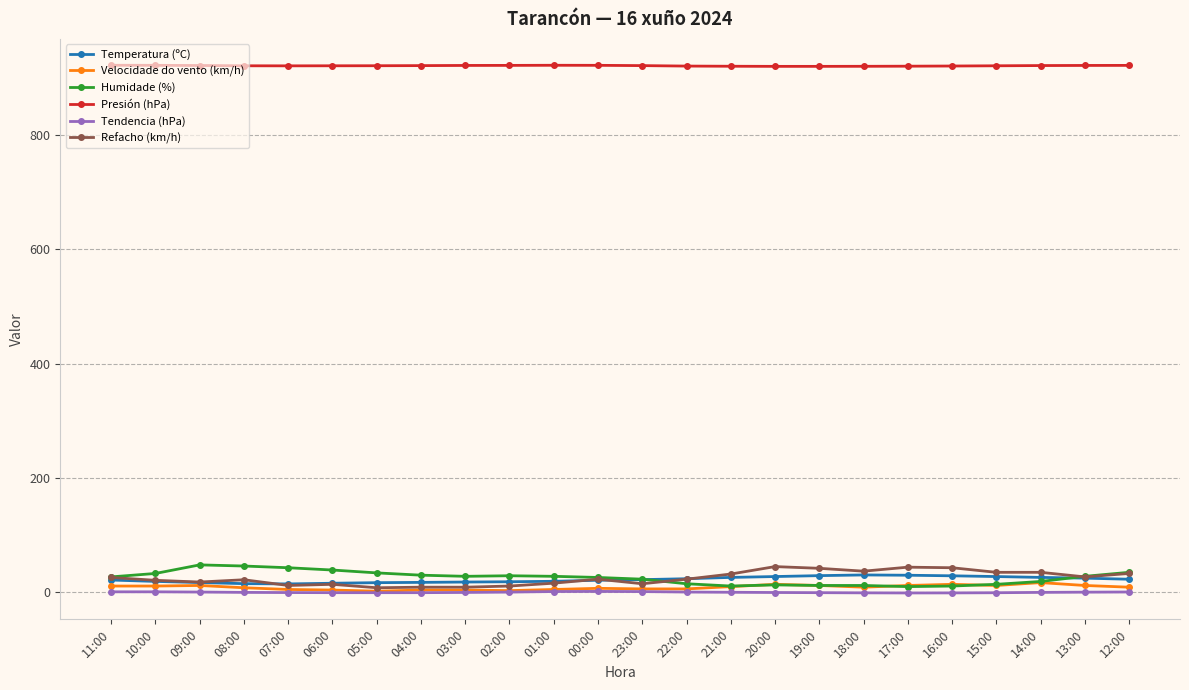

Is the value of Tendencia (hPa) at 19:00 greater than the value of Velocidade do vento (km/h) at 14:00?

No